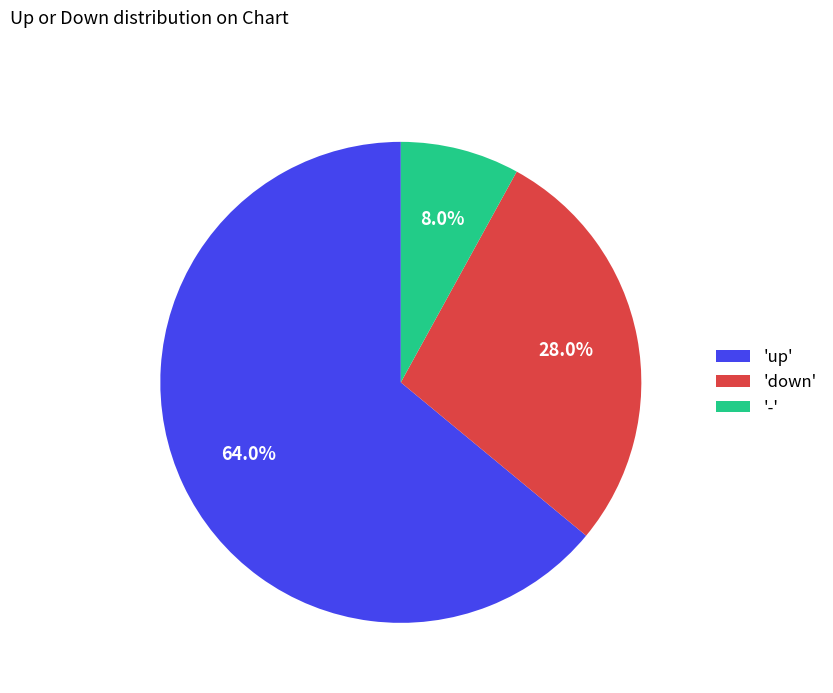

Does any single category account for the majority?

Yes